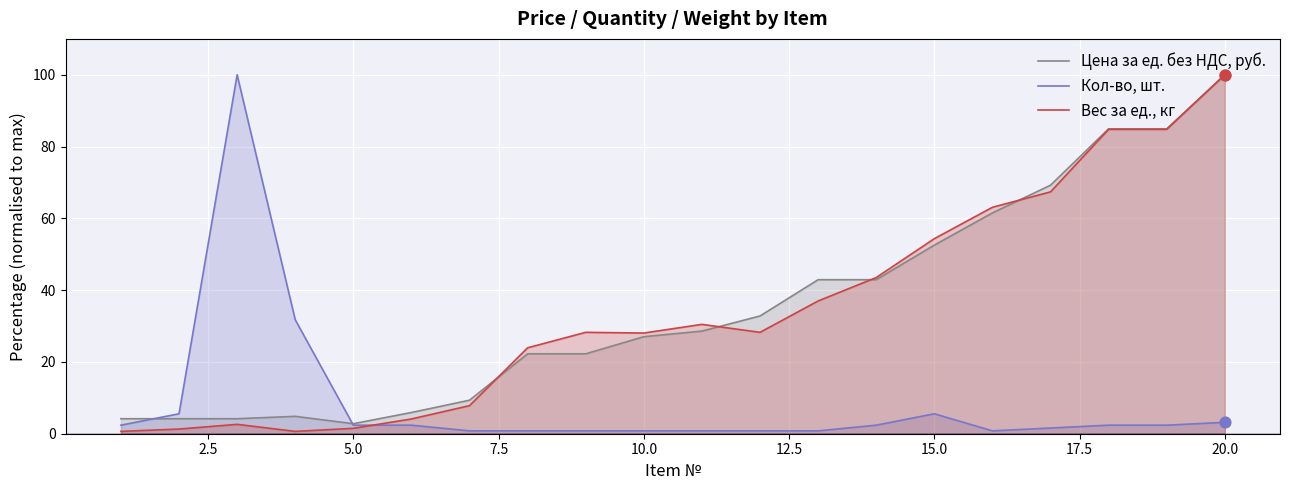

Which series has the largest total across all categories?

Цена за ед. без НДС, руб.